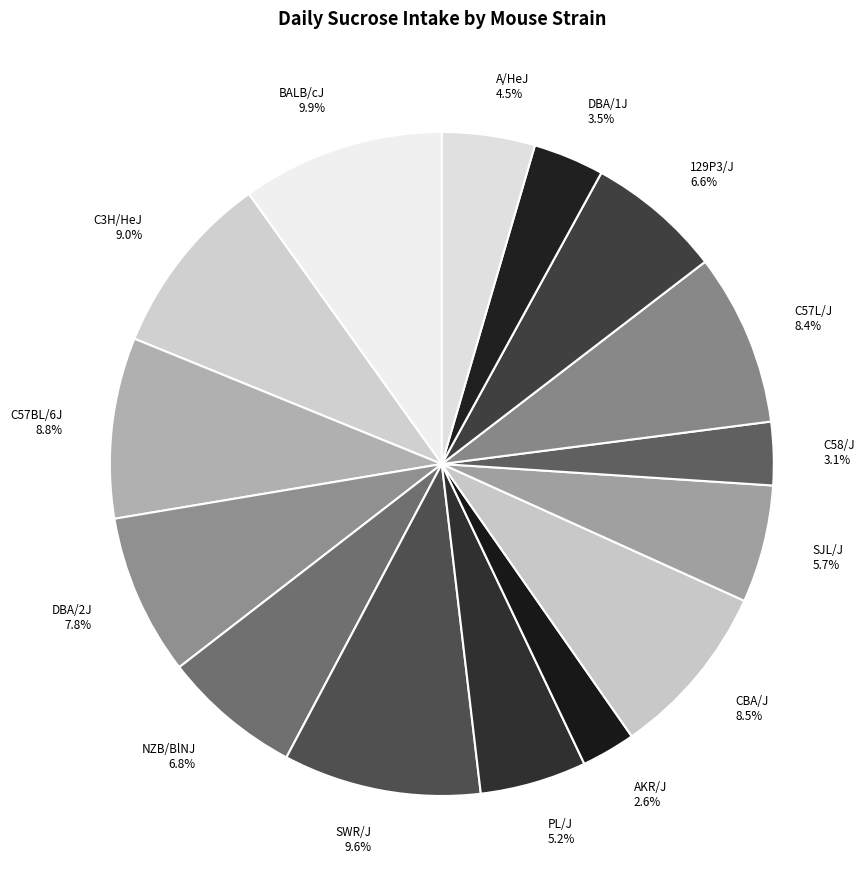

To the nearest percent, what is the difference between the A/HeJ and NZB/BlNJ slice percentages?

2%